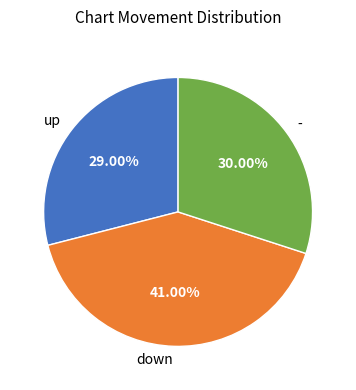

Is there a majority slice in this chart?

No